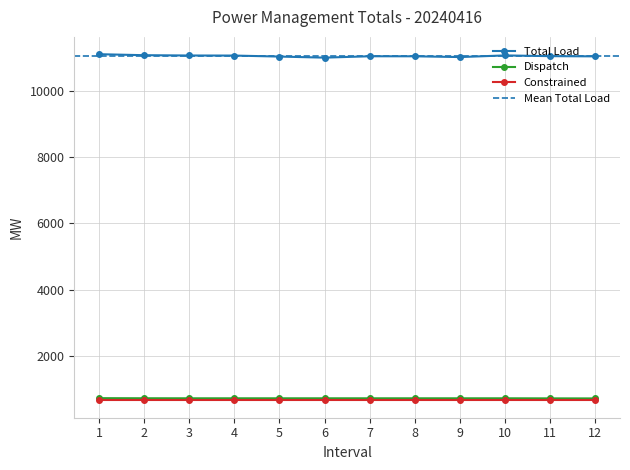

Where does the Total Load series first go above 11036?

1